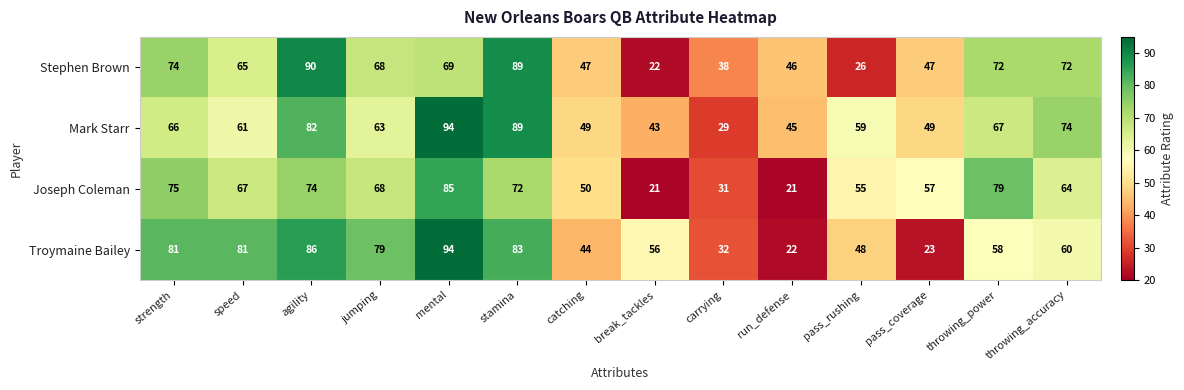

At how many categories does at least one series exceed 53?

11